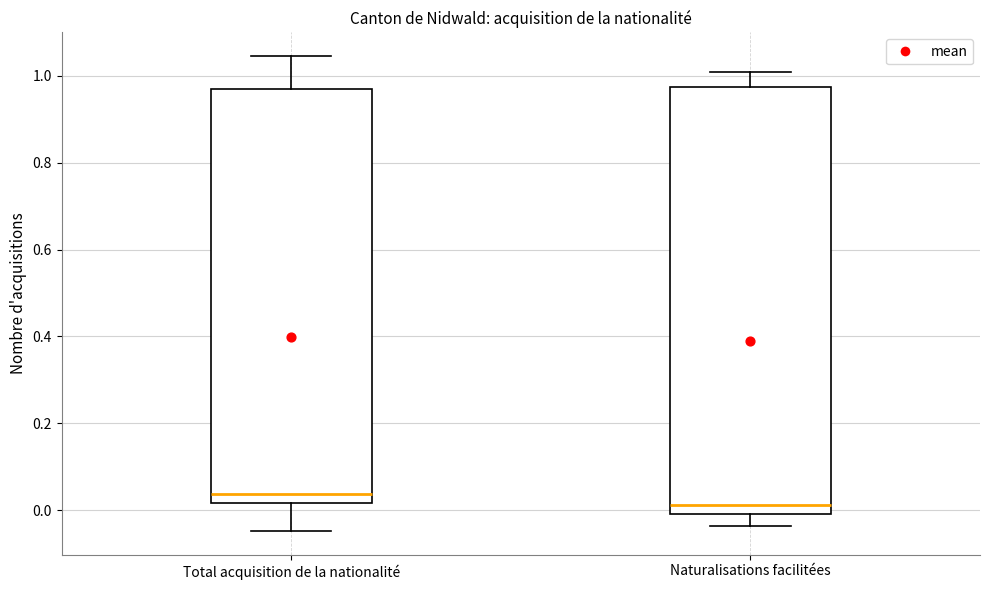

Reading left to right, transcribe this box plot: for each box, give where its median line is, the range the box spans, and where its two whiskers end, as read against the y-axis. The values are not printed on the chart, so give them approximately, as read against the axis.

Total acquisition de la nationalité: median 0.04, box 0.02 to 0.96, whiskers -0.04 to 1.04
Naturalisations facilitées: median 0.02, box 0.00 to 0.98, whiskers -0.04 to 1.00